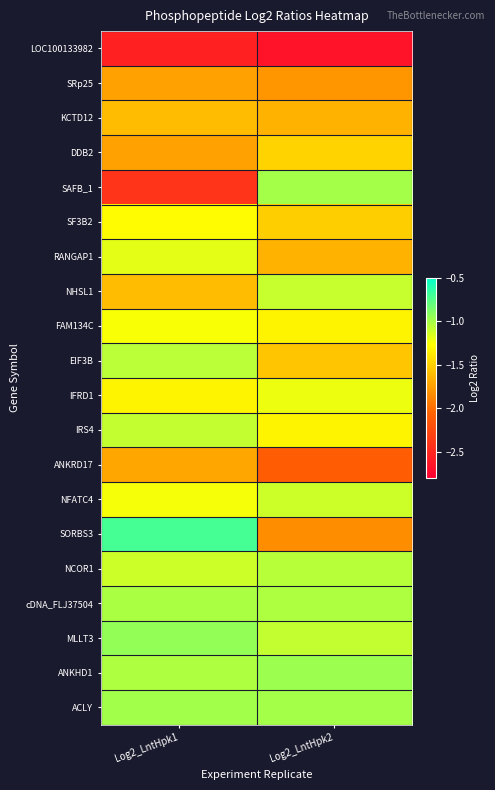

How many categories are shown in the chart?

2